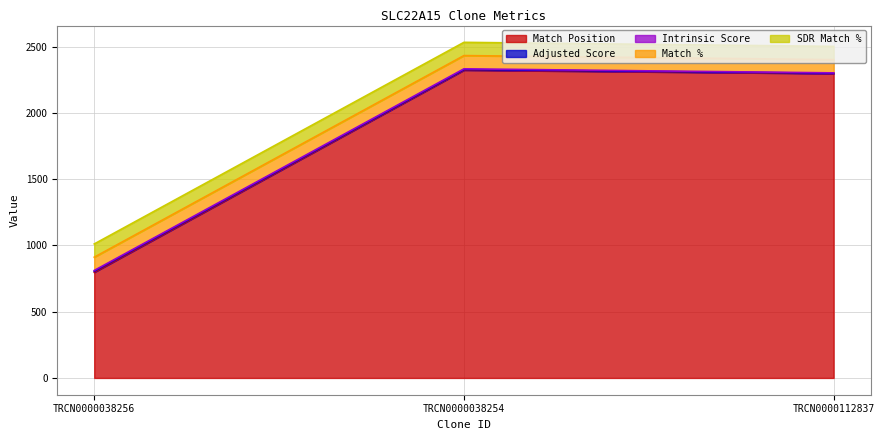

How many data points in Adjusted Score are less than 3?

1